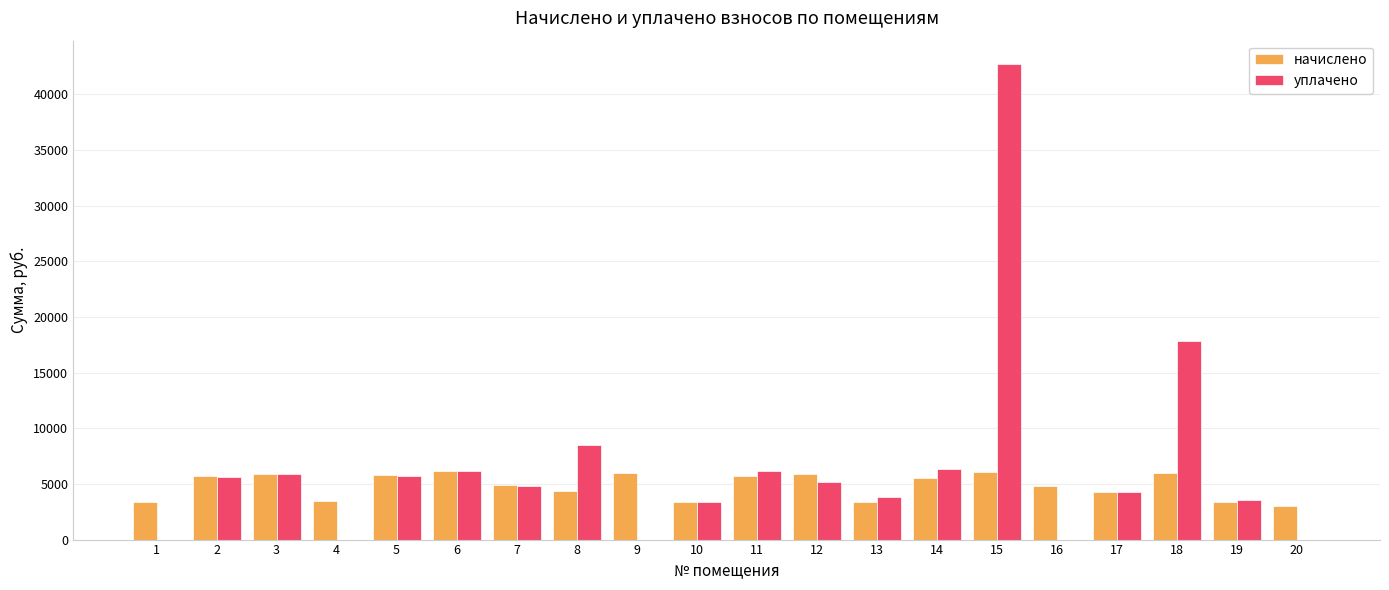

Is it true that уплачено equals 8054.3 at 3?

False